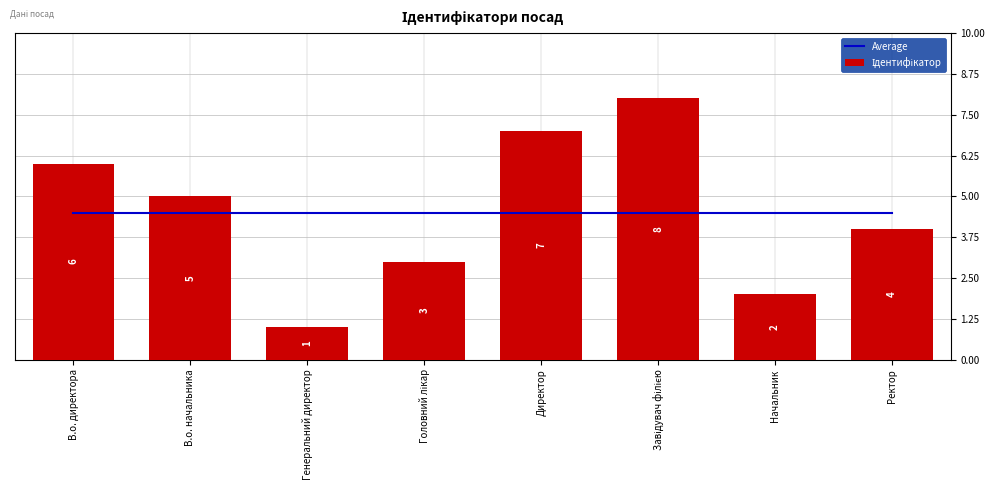

List the labels in order of Average value, smallest first.

В.о. директора, В.о. начальника, Генеральний директор, Головний лікар, Директор, Завідувач філією, Начальник, Ректор